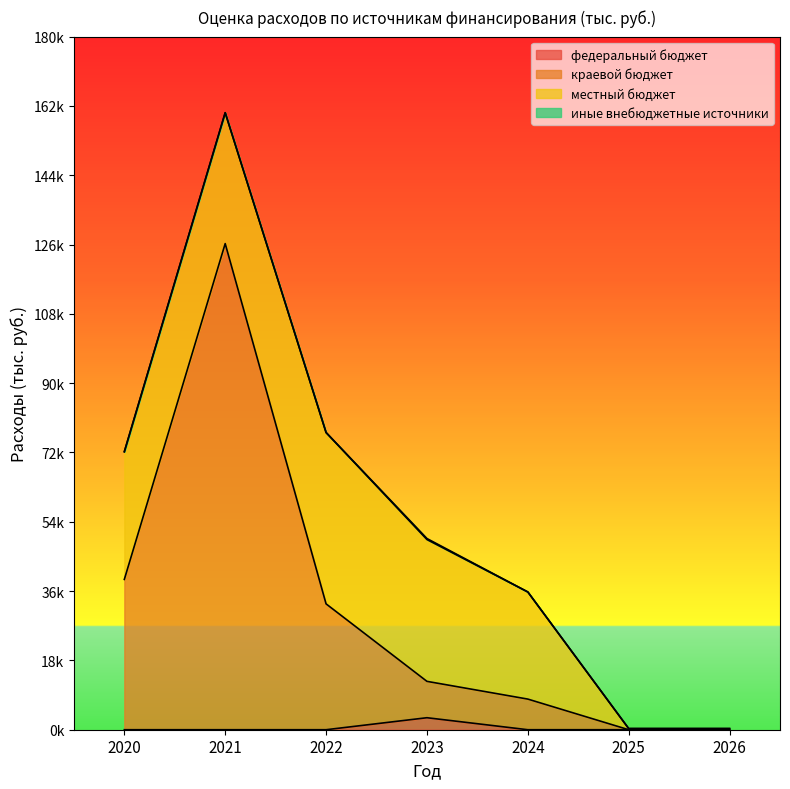

What is the sum of all краевой бюджет values?

218481.4